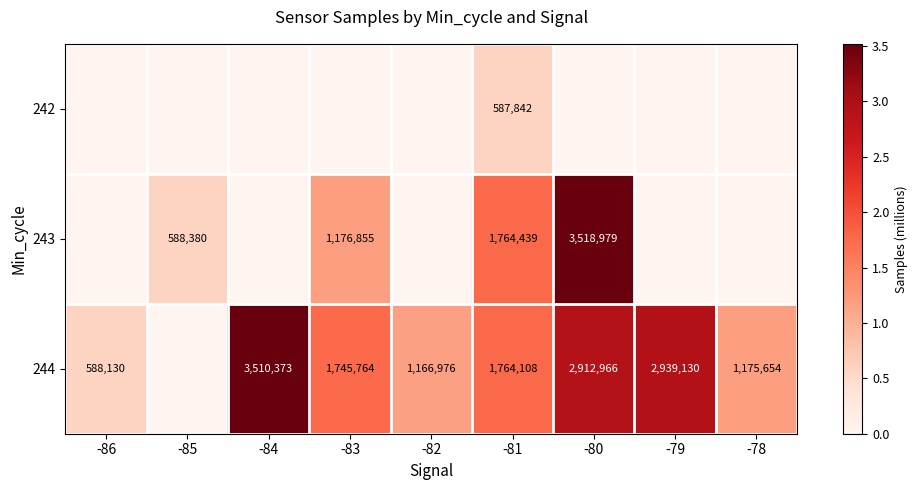

Is it true that 243 equals 588380 at -85?

True